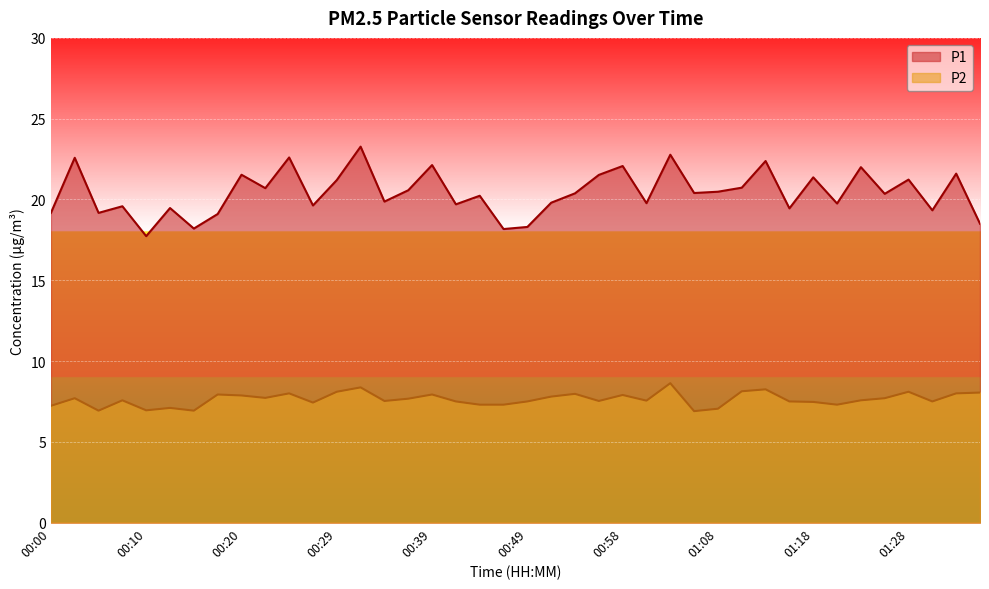

Reading left to right, extract all data points from this chart.

P1: 19.2	22.6	19.2	19.6	17.7	19.5	18.2	19.1	21.5	20.7	22.6	19.6	21.2	23.3	19.9	20.6	22.1	19.7	20.2	18.2	18.3	19.8	20.4	21.5	22.1	19.8	22.8	20.4	20.5	20.7	22.4	19.4	21.4	19.8	22.0	20.4	21.2	19.3	21.6	18.5
P2: 7.2	7.7	6.9	7.6	7.0	7.1	6.9	7.9	7.9	7.7	8.0	7.4	8.1	8.4	7.5	7.7	7.9	7.5	7.3	7.3	7.5	7.8	8.0	7.5	7.9	7.5	8.6	6.9	7.0	8.1	8.2	7.5	7.5	7.3	7.6	7.7	8.1	7.5	8.0	8.1